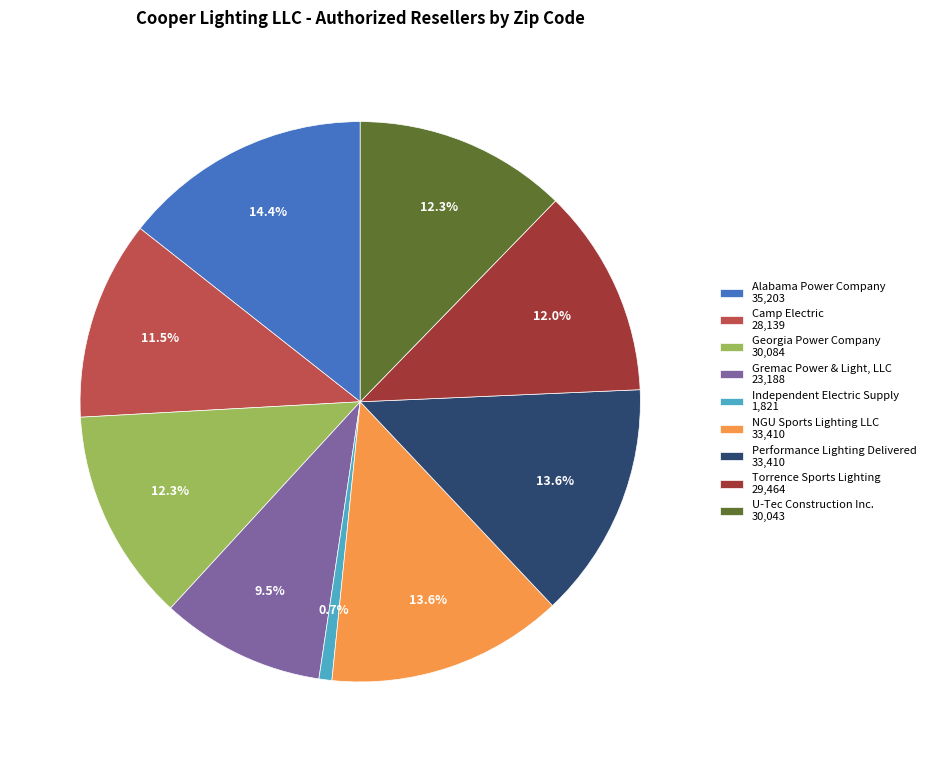

To the nearest percent, what is the average slice percentage?

11%